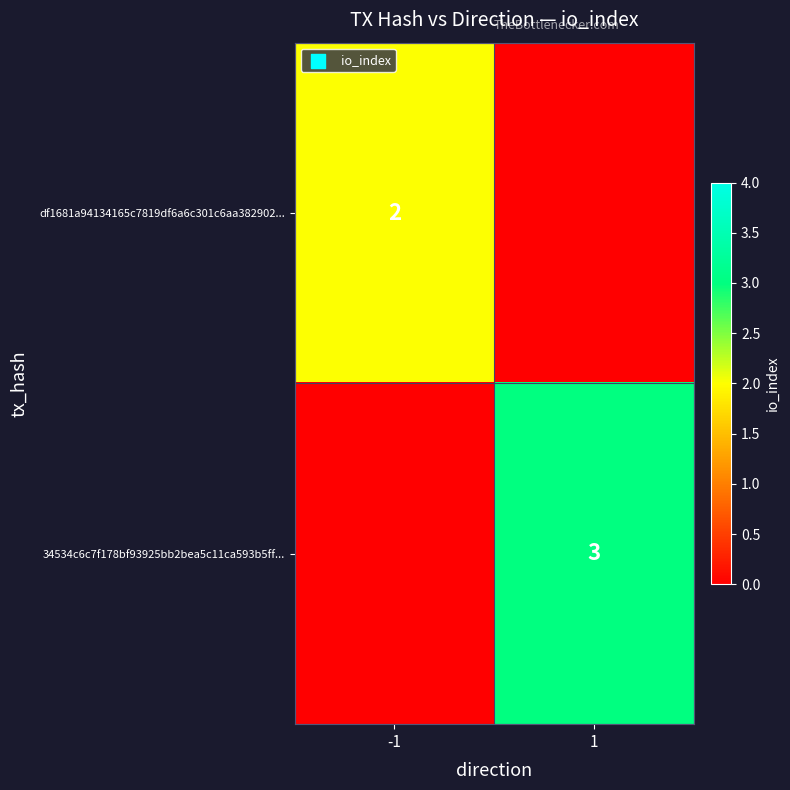

What is the maximum value shown in the chart?

3